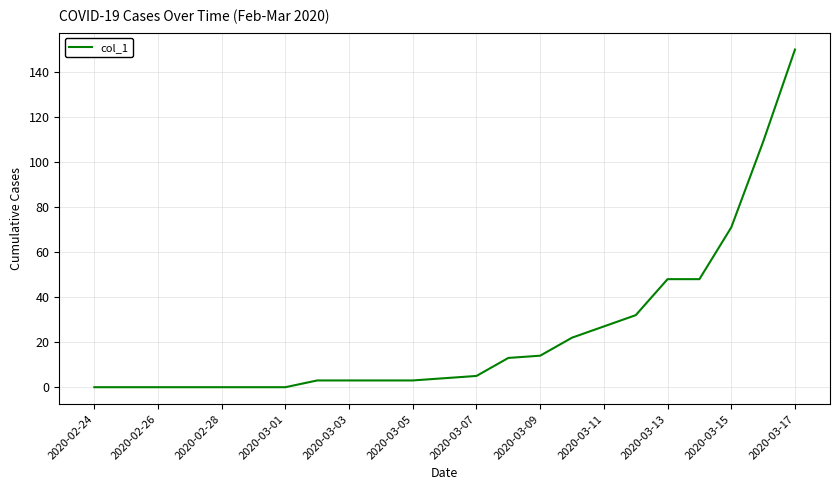

What is the greatest value displayed?

150